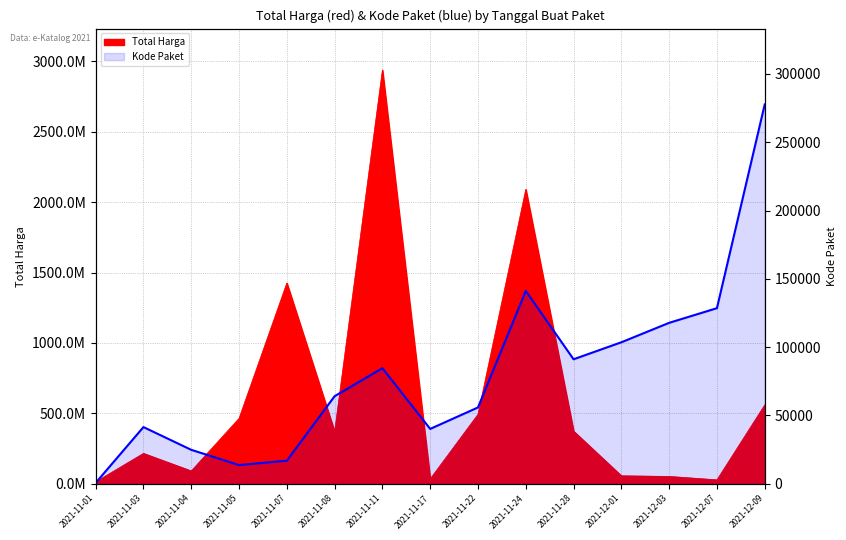

What value does the data have at 2021-11-28, to the nearest 100?

91100